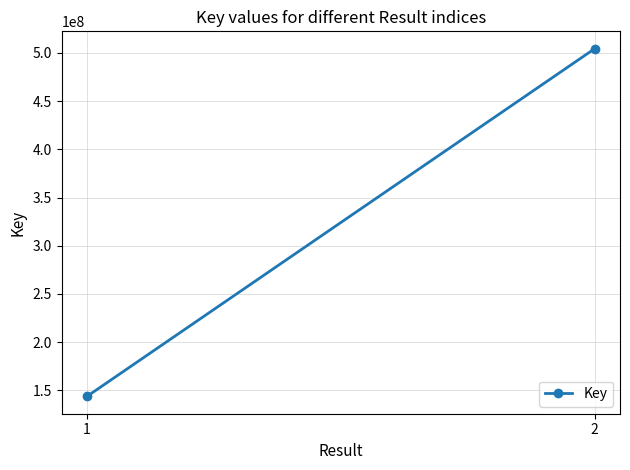

How many lines are shown in the chart?

1